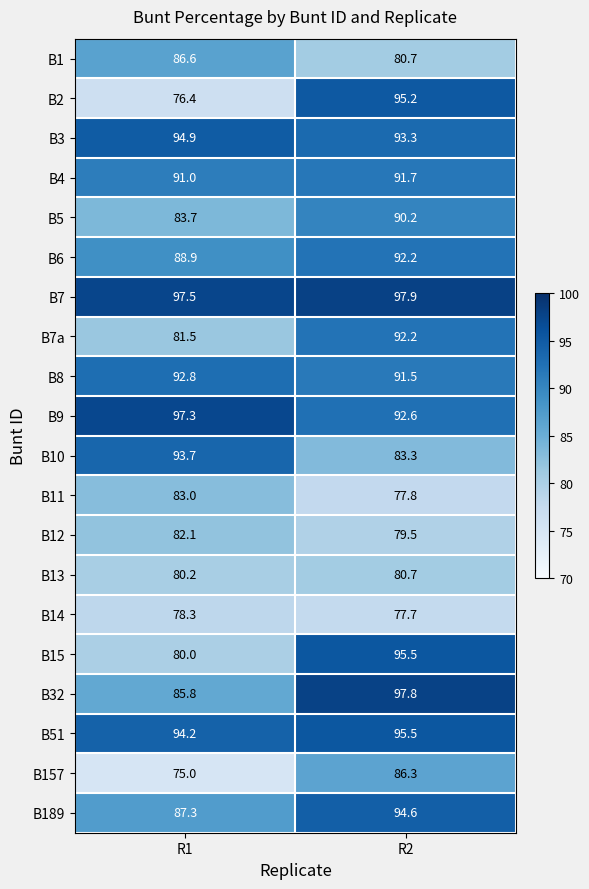

Which label corresponds to the smallest value in the chart?

R1